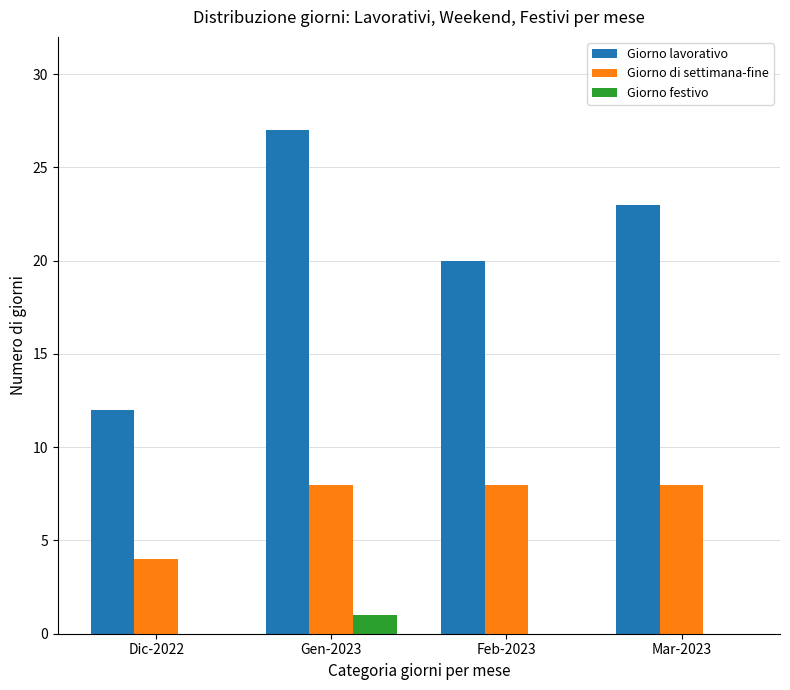

What is the sum of all Giorno di settimana-fine values?

28